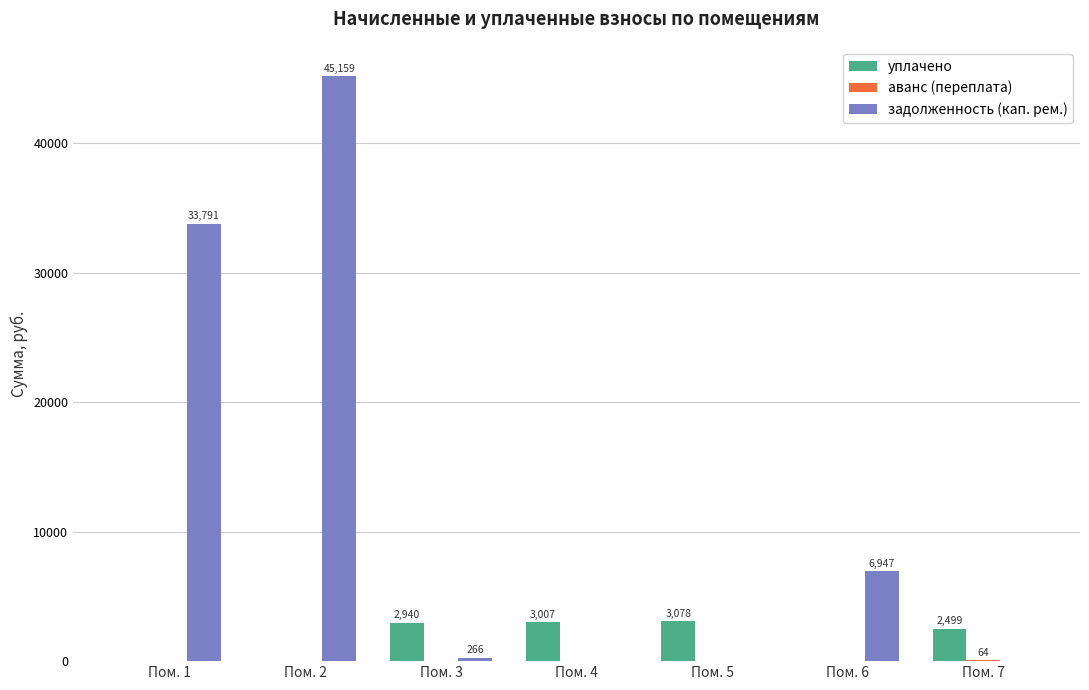

Which series changed the most between Пом. 1 and Пом. 2?

задолженность (кап. рем.)